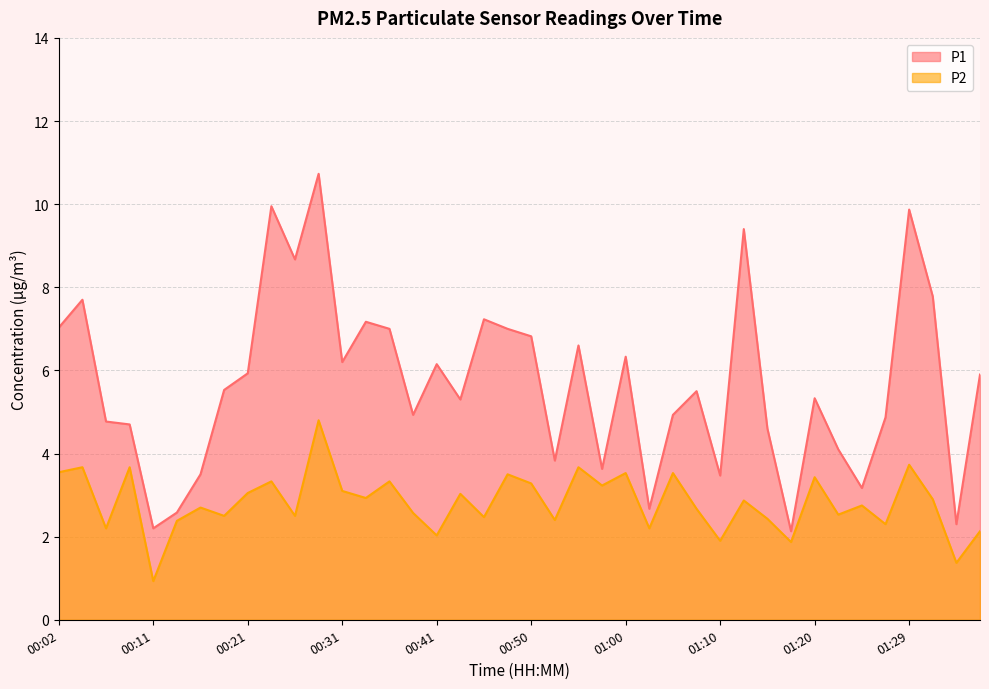

True or false: P2 has a value of 2.3 at 01:34.

False